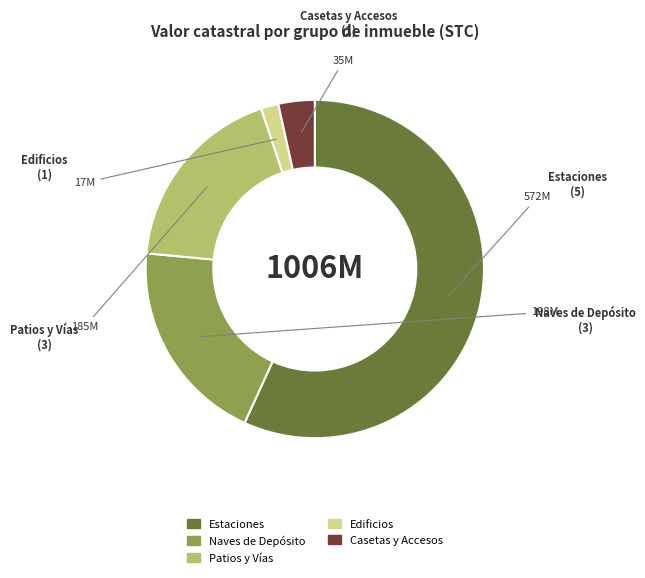

Is the sum of Patios y Vías and Naves de Depósito greater than half?

No